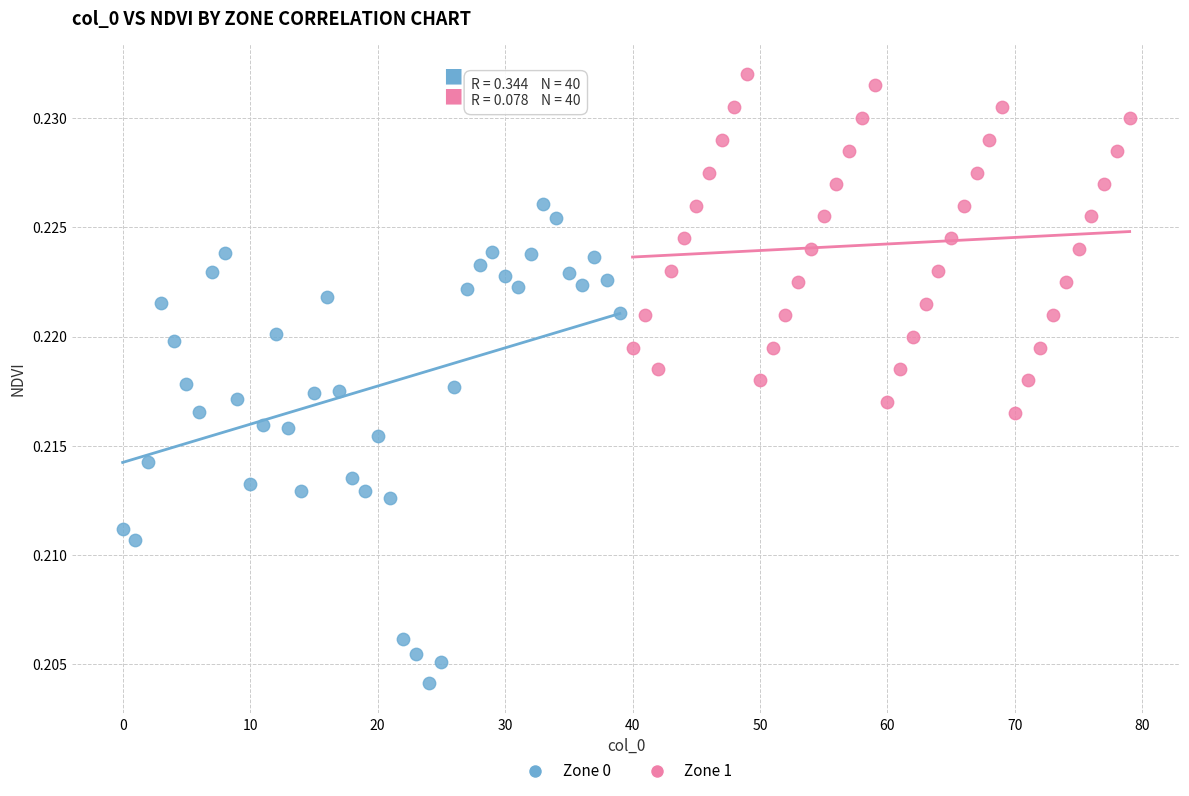

Which series reaches the minimum Y coordinate?

Zone 0